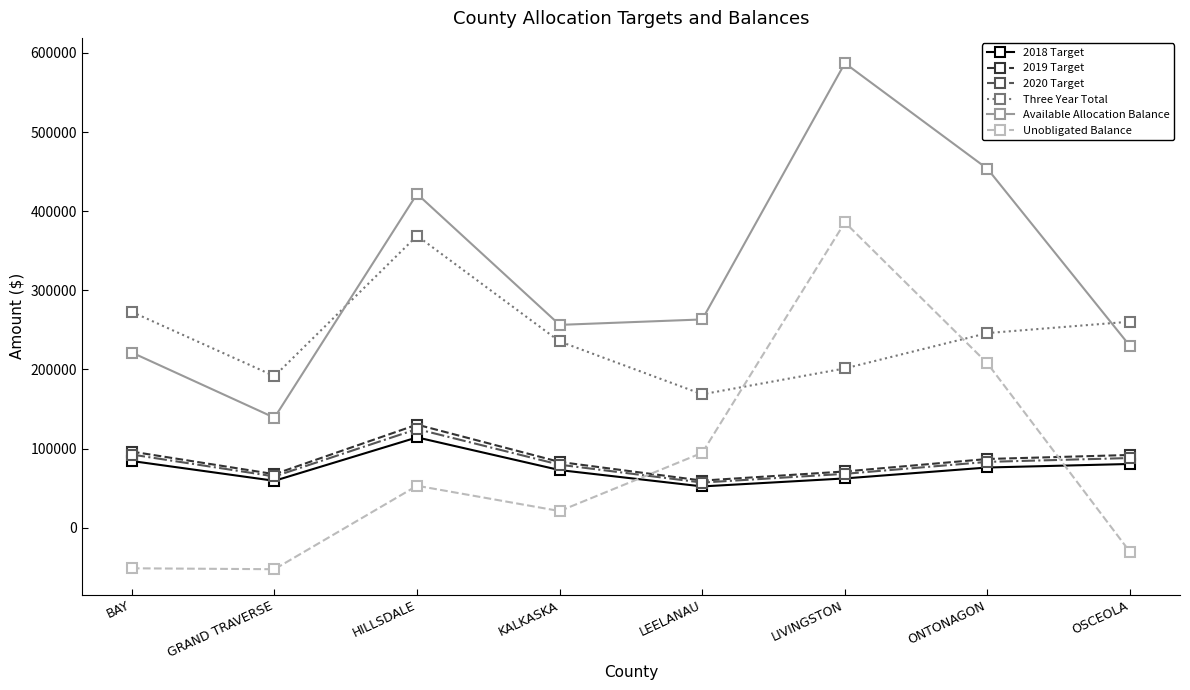

Which series changed the most between LIVINGSTON and OSCEOLA?

Unobligated Balance